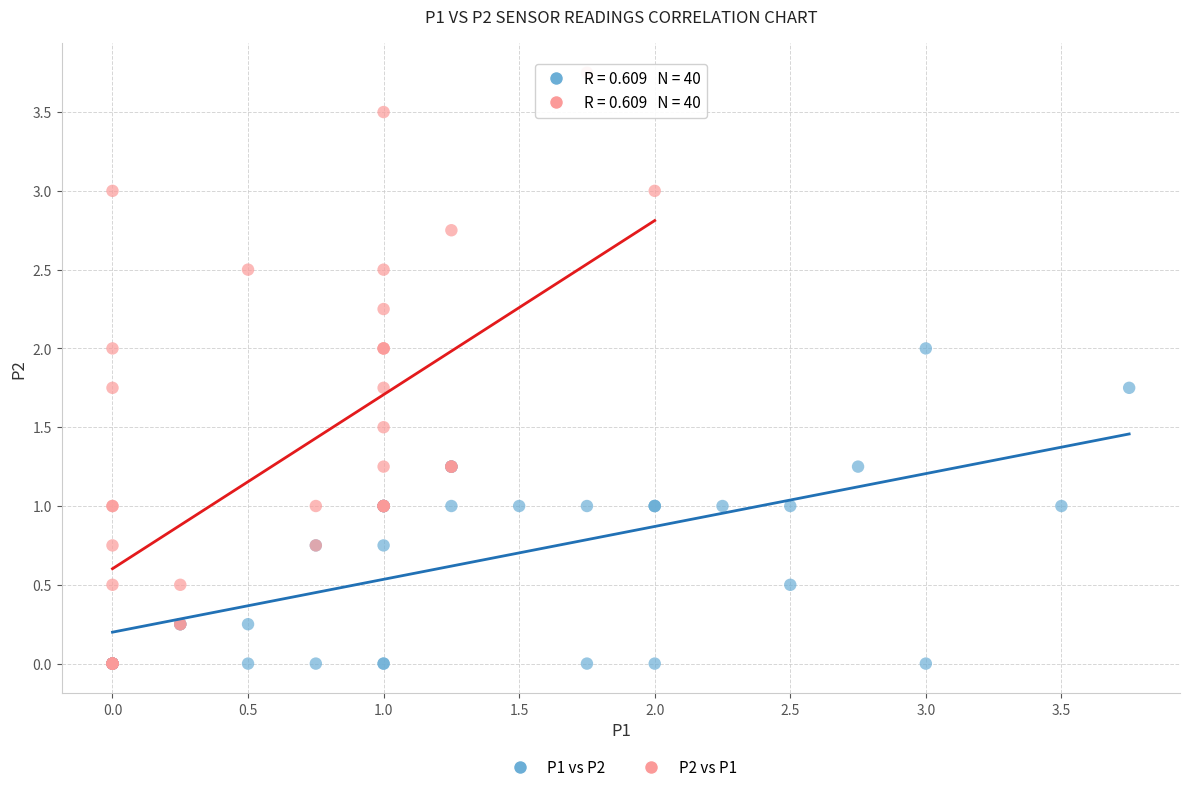

Which series has the largest Y range (max minus min)?

P2 vs P1